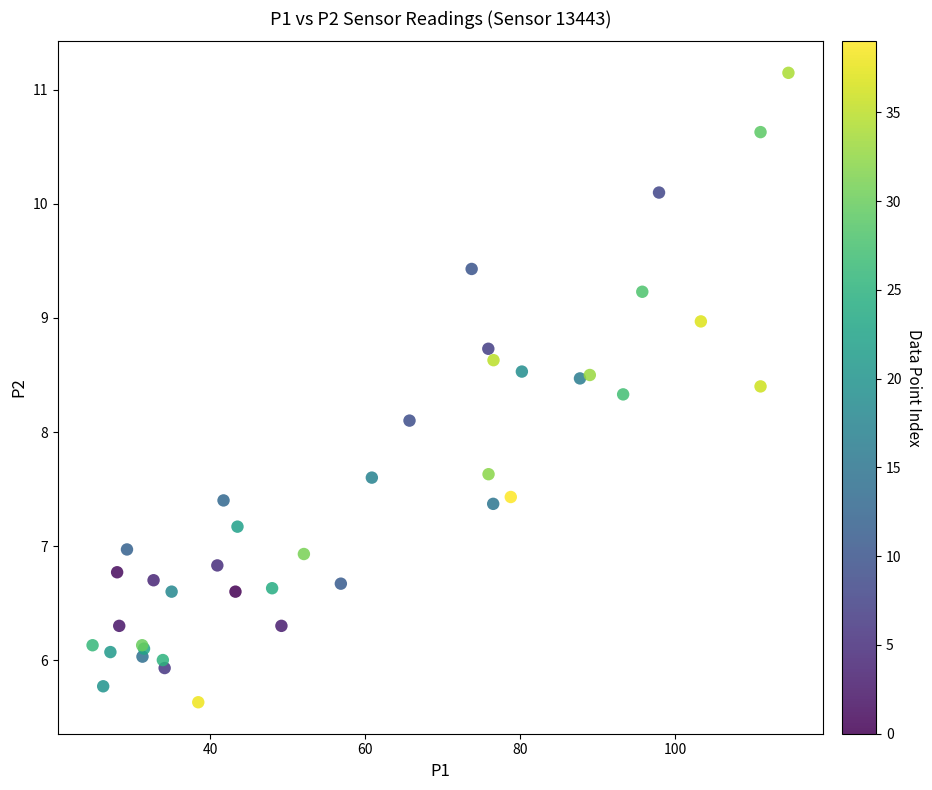

What Y value in the scatter plot is closest to 8?

8.1